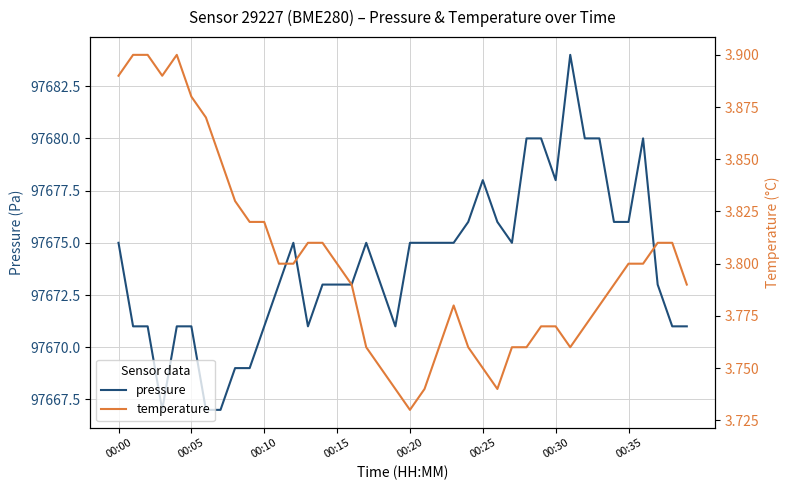

Count the temperature values in the range 3 to 4.

40